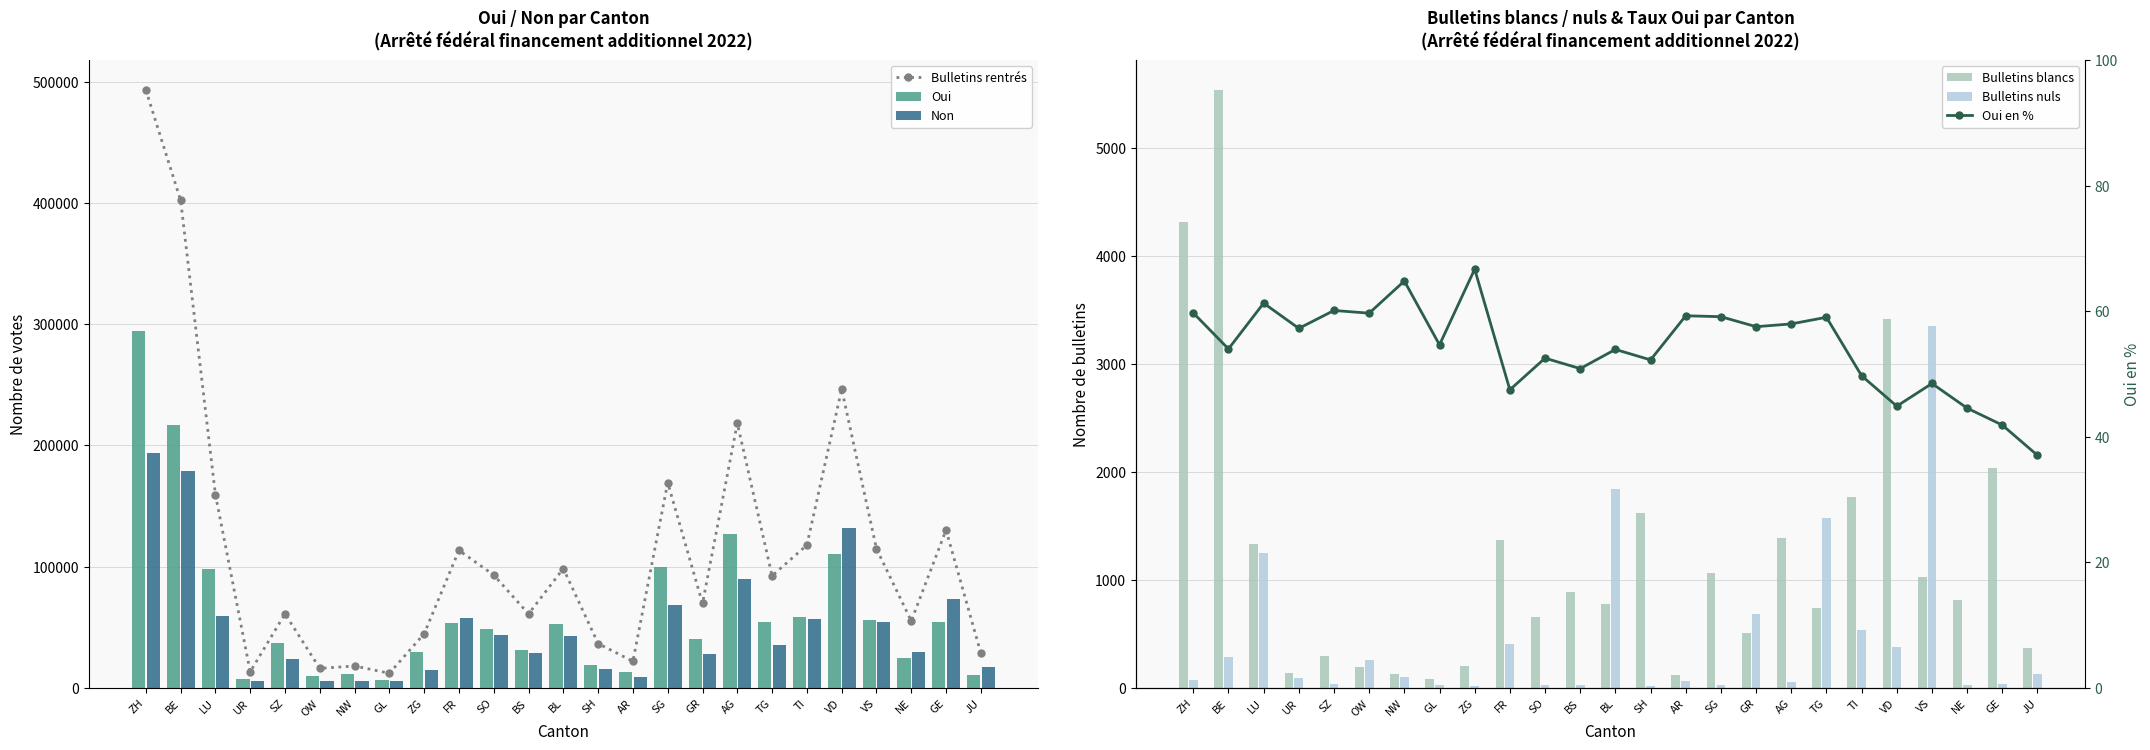

True or false: Bulletins nuls has a value of 24.0 at SG.

True